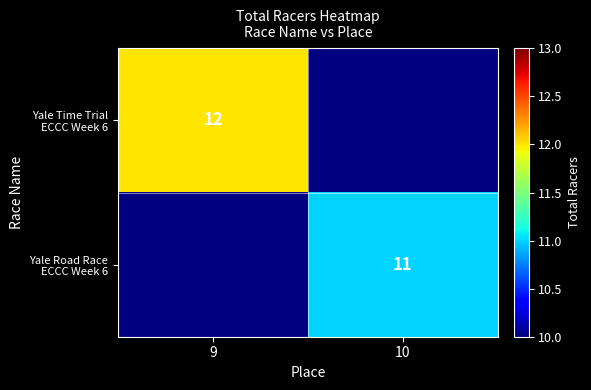

At which label does Yale Road Race ECCC Week 6 reach its minimum?

9